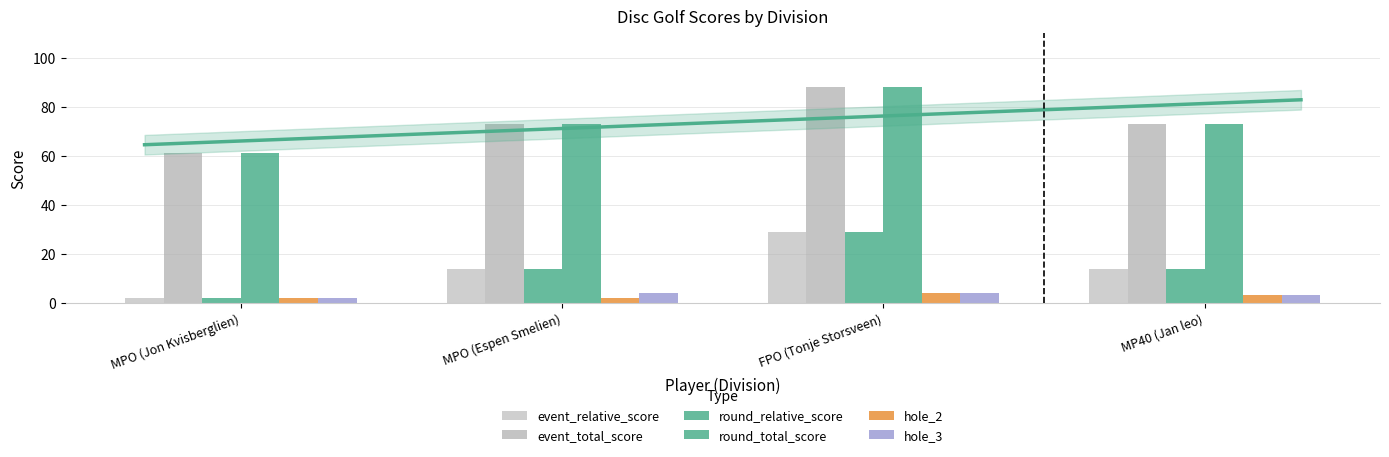

What is the average value of the round_total_score series?

74